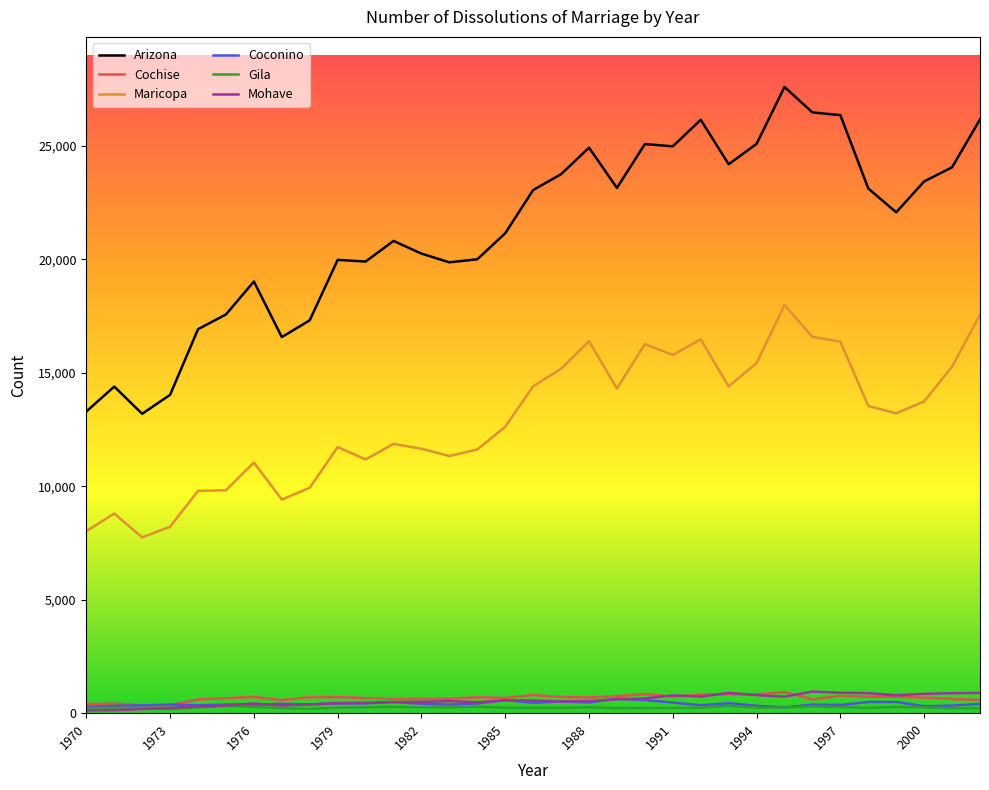

True or false: Arizona and Maricopa intersect in this chart.

False